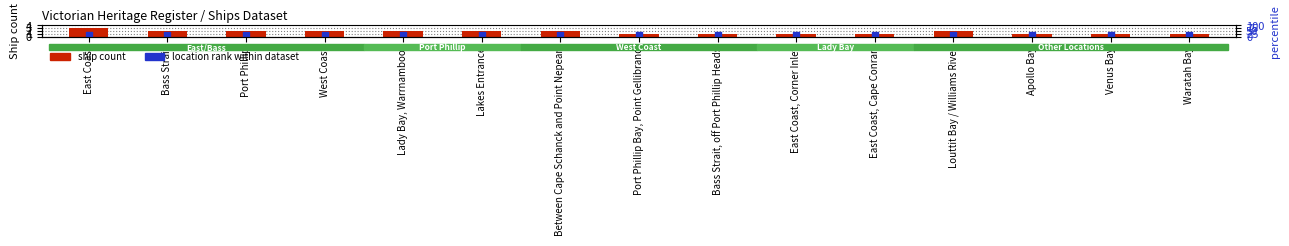

At which category is the sum across all series the highest?

East Coast